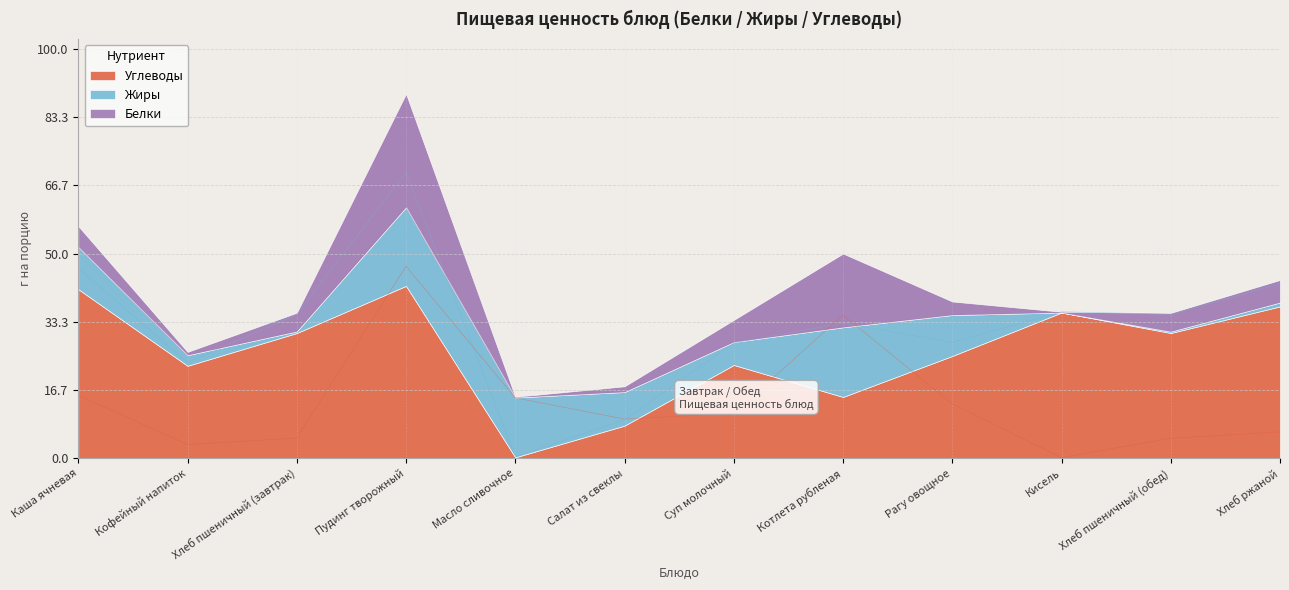

What is the approximate value of Углеводы at Каша ячневая?

41.3